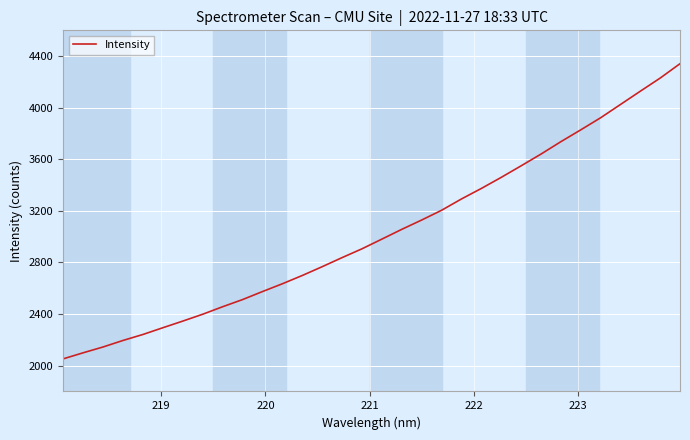

What is the difference between the maximum and minimum values?

2288.2